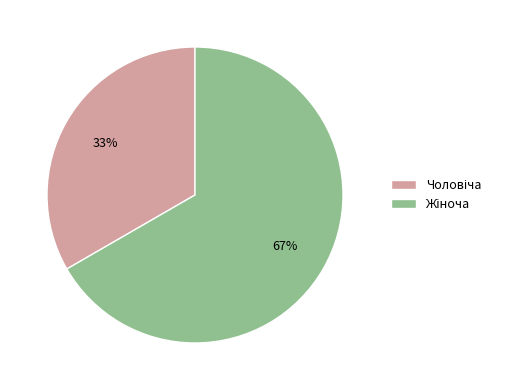

To the nearest percent, what is the average slice percentage?

50%